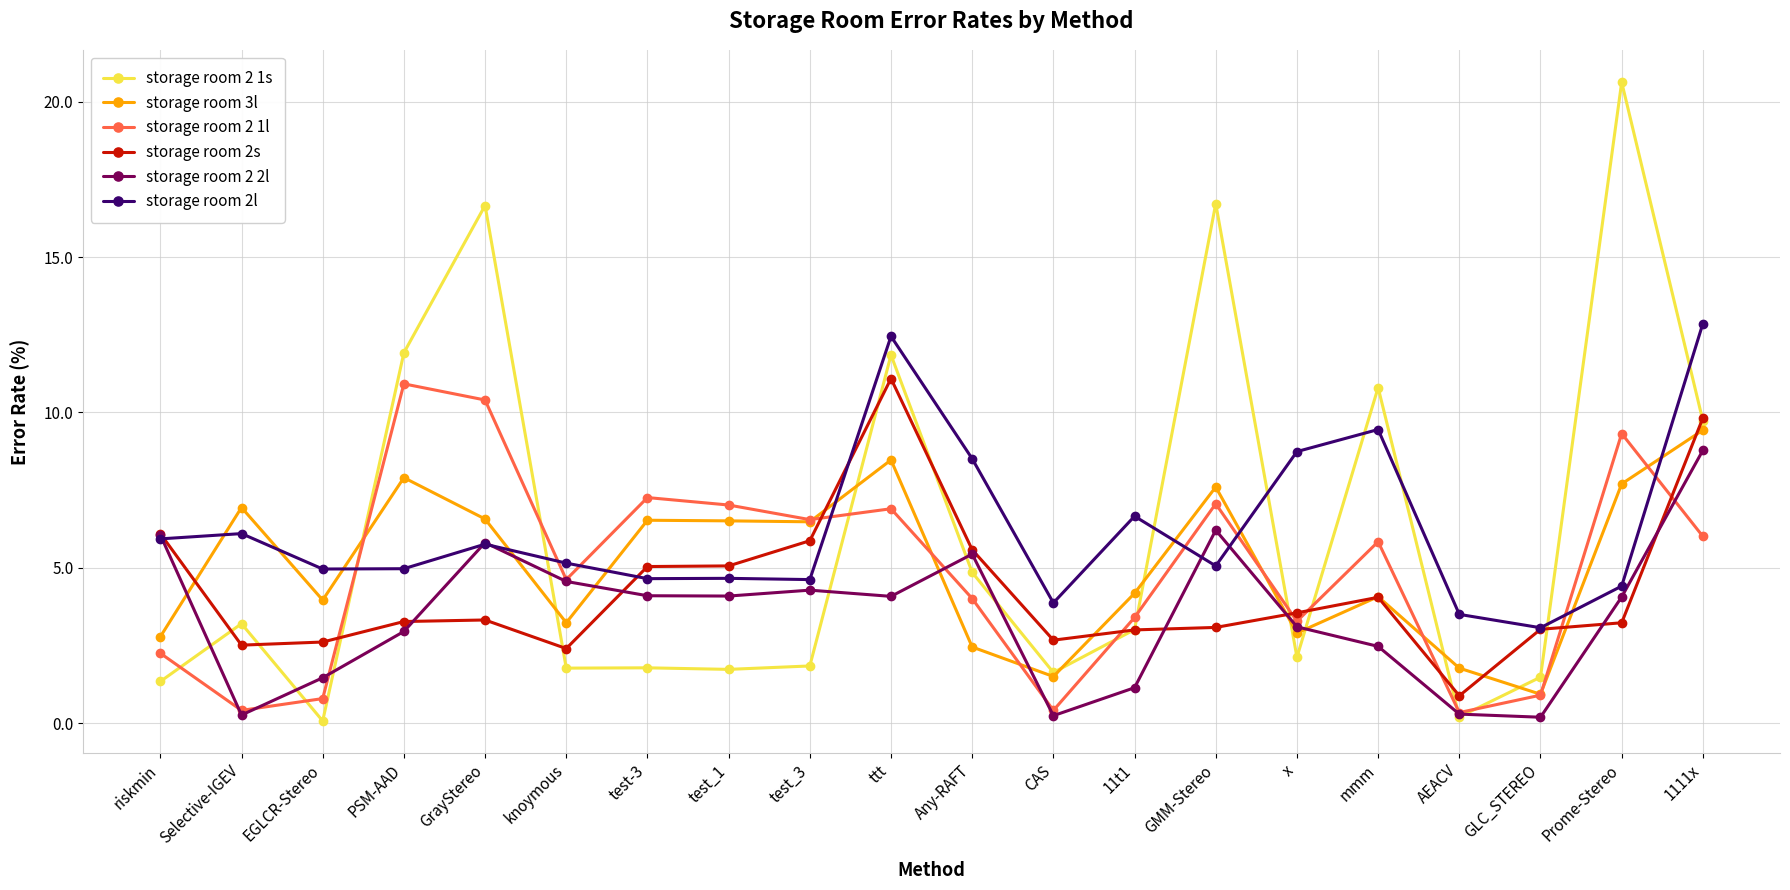

What is the value of the storage room 2s point at the 3rd from the left?

2.6